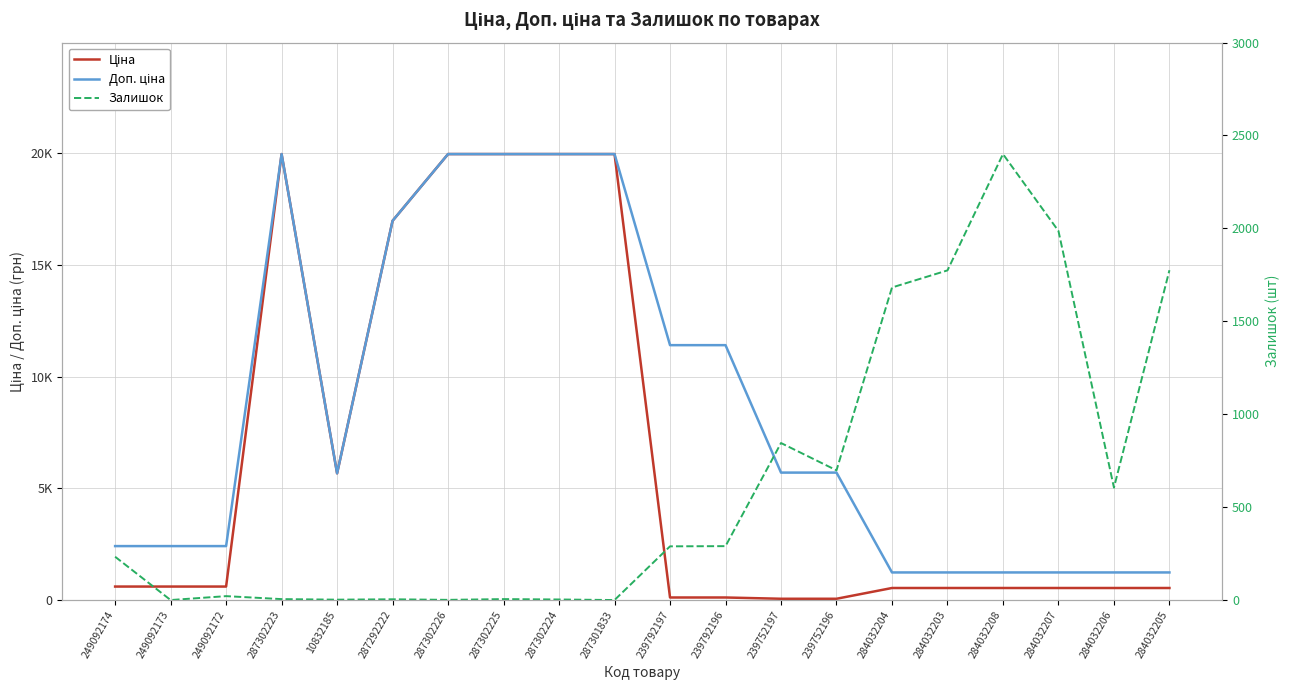

True or false: Ціна and Доп. ціна cross at least once.

False